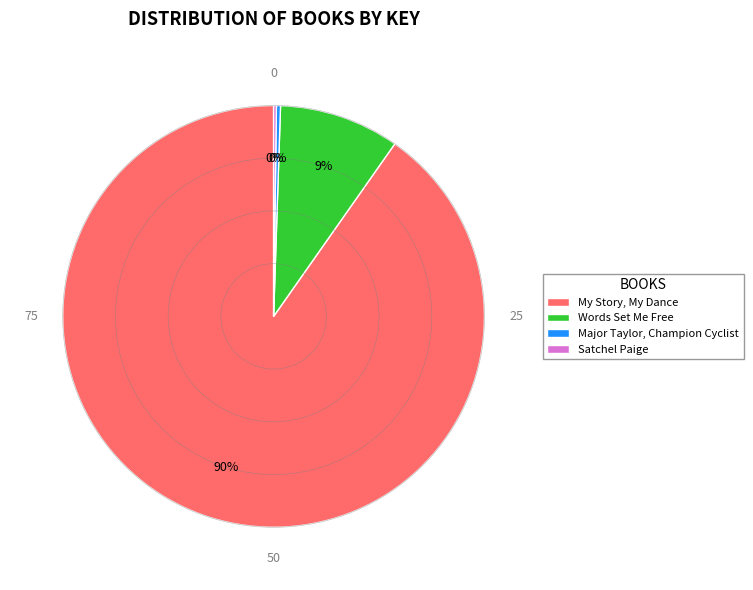

To the nearest percent, what percentage of the pie is Words Set Me Free?

9%